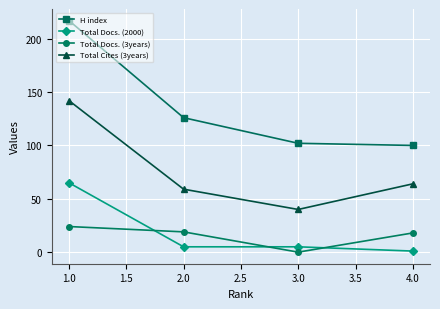

Which series has the largest range (max minus min)?

H index